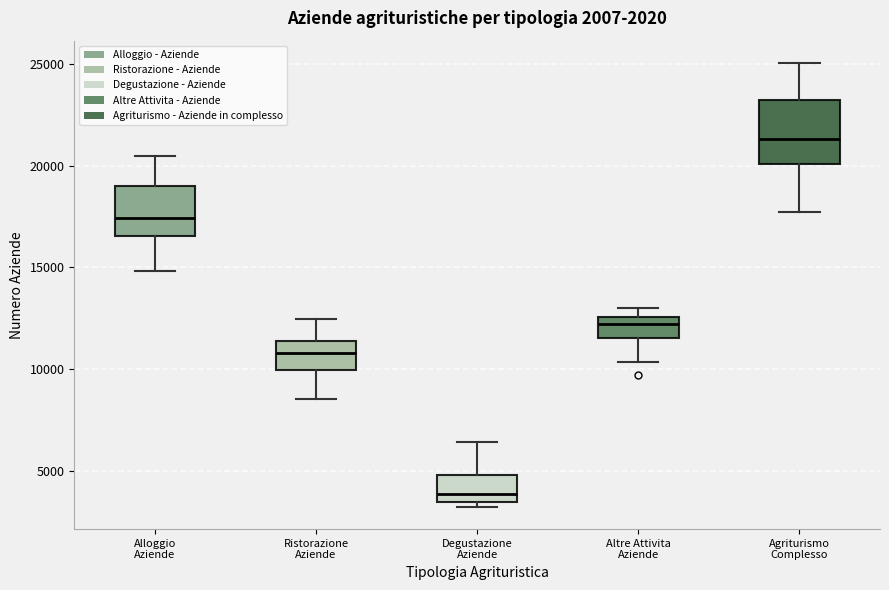

Reading left to right, transcribe this box plot: for each box, give where its median line is, the range the box spans, and where its two whiskers end, as read against the y-axis. The values are not printed on the chart, so give them approximately, as read against the axis.

Alloggio Aziende: median 17500, box 16500 to 19000, whiskers 15000 to 20500
Ristorazione Aziende: median 11000, box 10000 to 11500, whiskers 8500 to 12500
Degustazione Aziende: median 4000, box 3500 to 5000, whiskers 3000 to 6500
Altre Attivita Aziende: median 12000, box 11500 to 12500, whiskers 10500 to 13000
Agriturismo Complesso: median 21500, box 20000 to 23000, whiskers 17500 to 25000